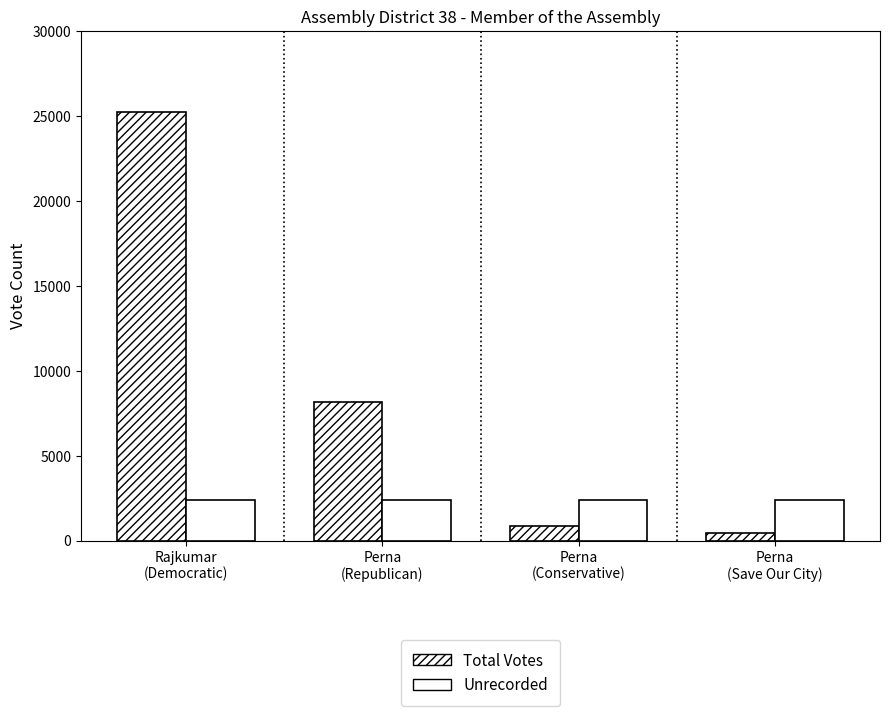

Are the bars grouped side by side (vs. stacked)?

Yes